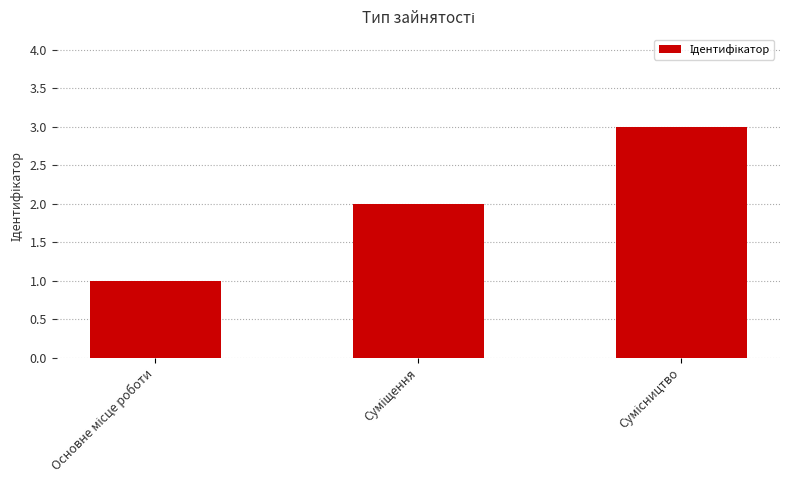

What is the maximum value shown in the chart?

3